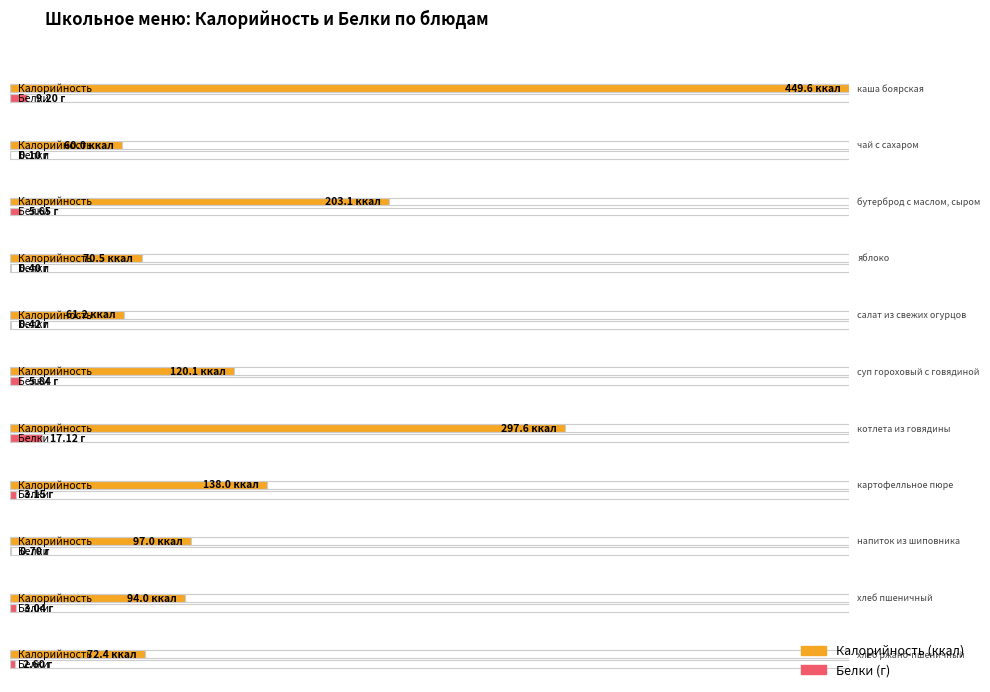

How many bars are there in total?

22